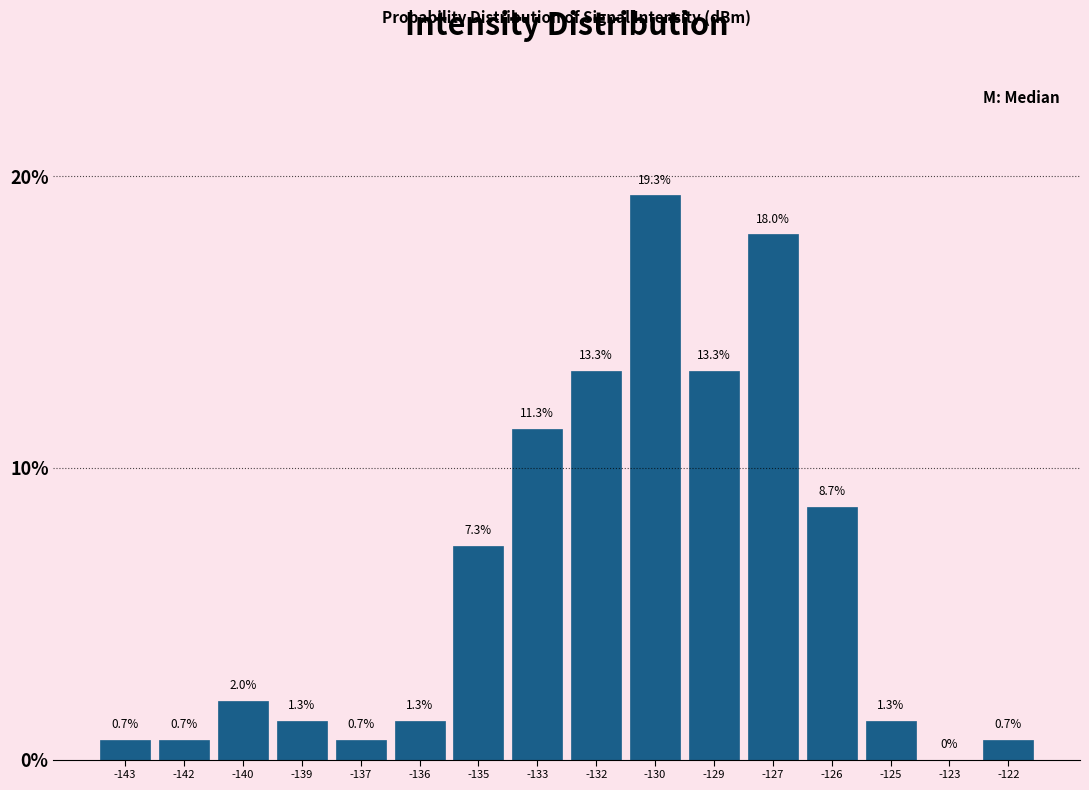

Reading left to right, what are all the values shown in this chart?

-143=0.7	-142=0.7	-140=2.0	-139=1.3	-137=0.7	-136=1.3	-135=7.3	-133=11.3	-132=13.3	-130=19.3	-129=13.3	-127=18.0	-126=8.7	-125=1.3	-123=0.0	-122=0.7